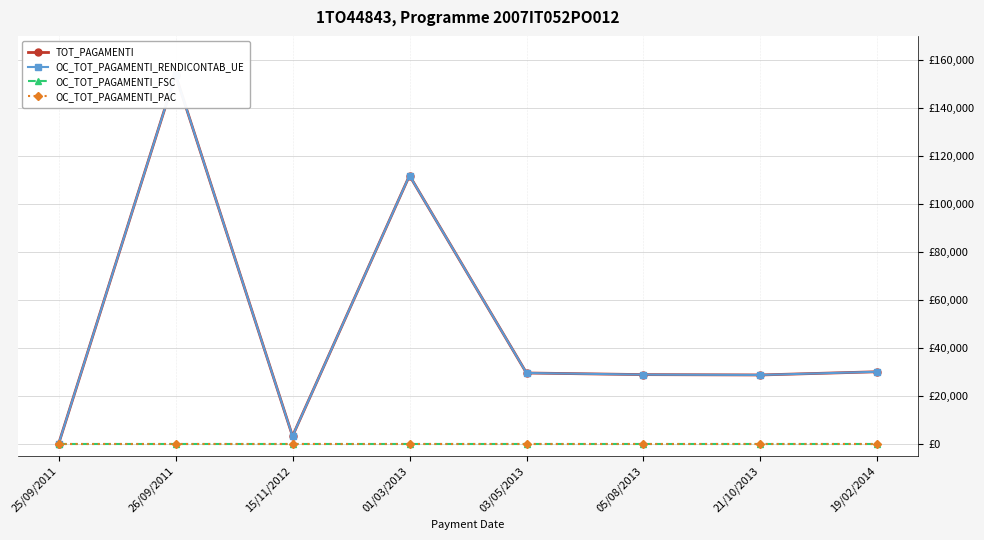

What position from the right is 26/09/2011?

7